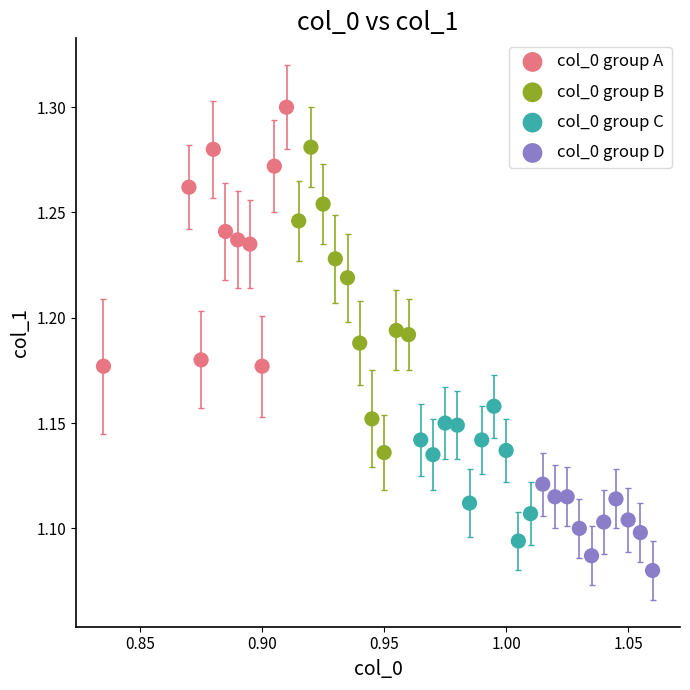

Which series reaches the maximum Y coordinate?

col_0 group A